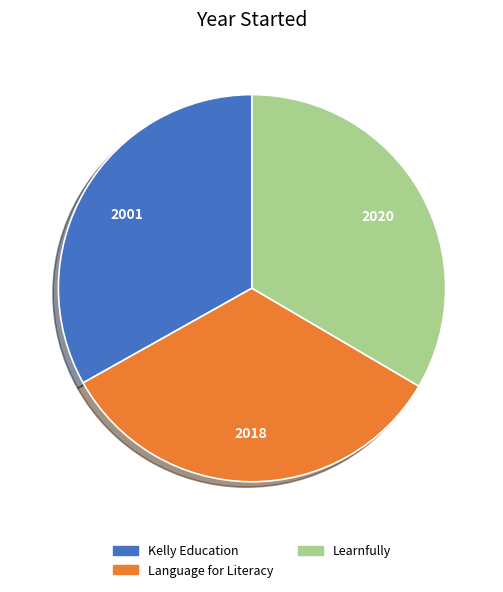

True or false: Kelly Education accounts for 33% of the total.

True